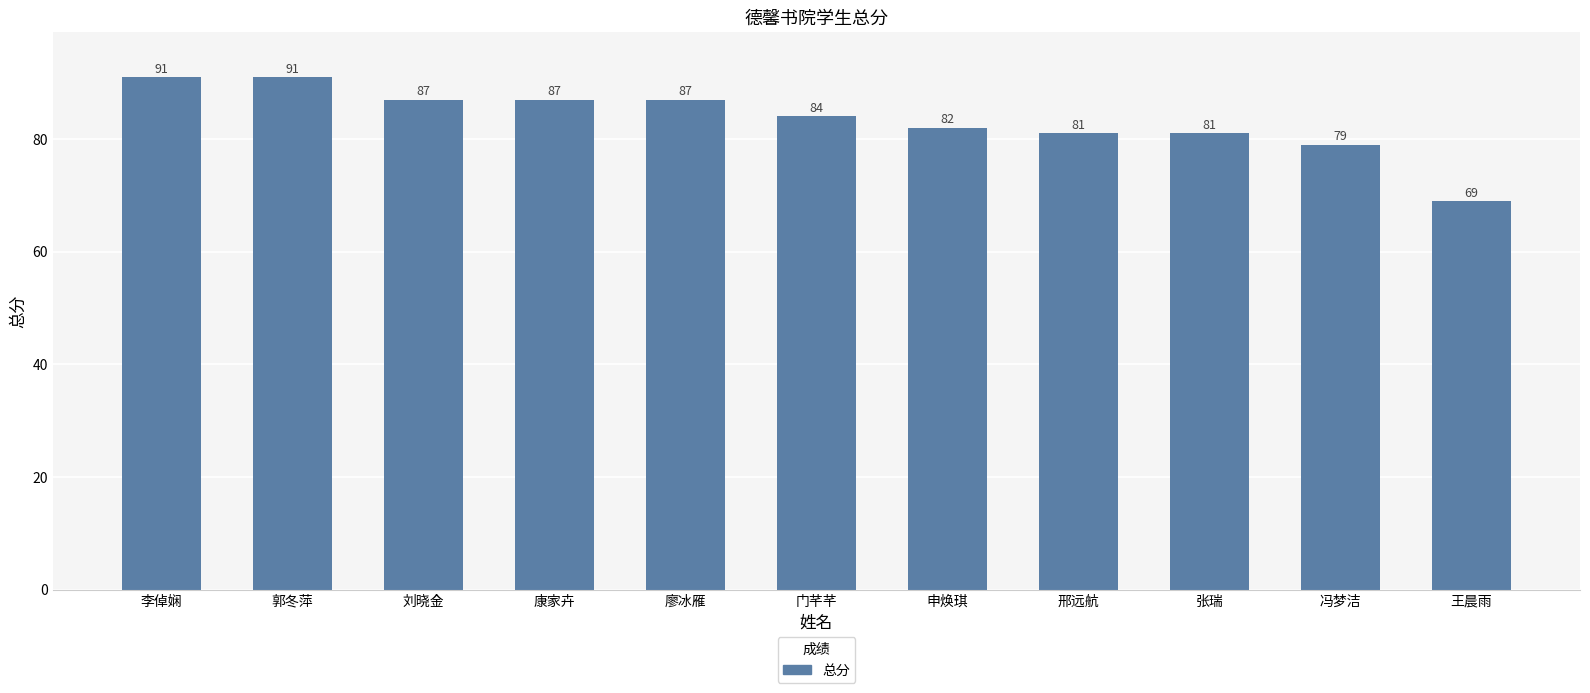

How many bars are there in total?

11